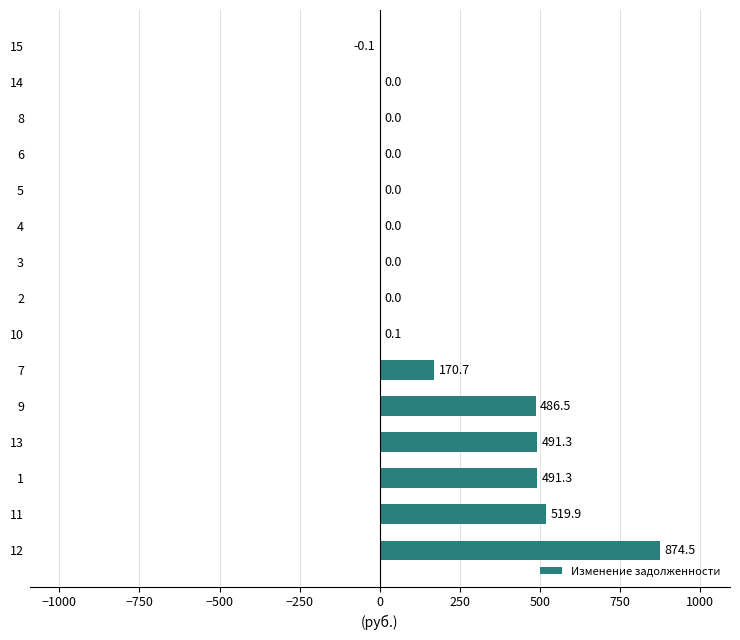

How many categories are shown in the chart?

15